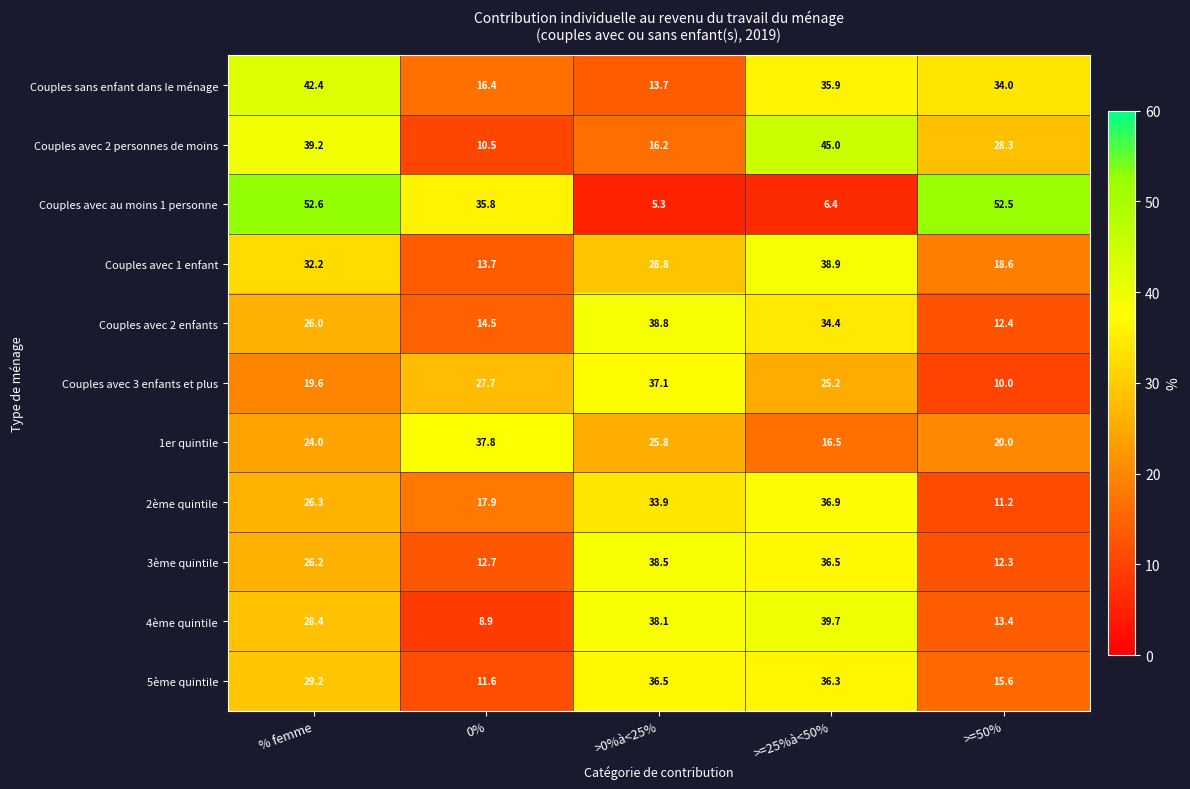

Rank the series at >=25%à<50% from highest to lowest value.

Couples avec 2 personnes de moins, 4ème quintile, Couples avec 1 enfant, 2ème quintile, 3ème quintile, 5ème quintile, Couples sans enfant dans le ménage, Couples avec 2 enfants, Couples avec 3 enfants et plus, 1er quintile, Couples avec au moins 1 personne